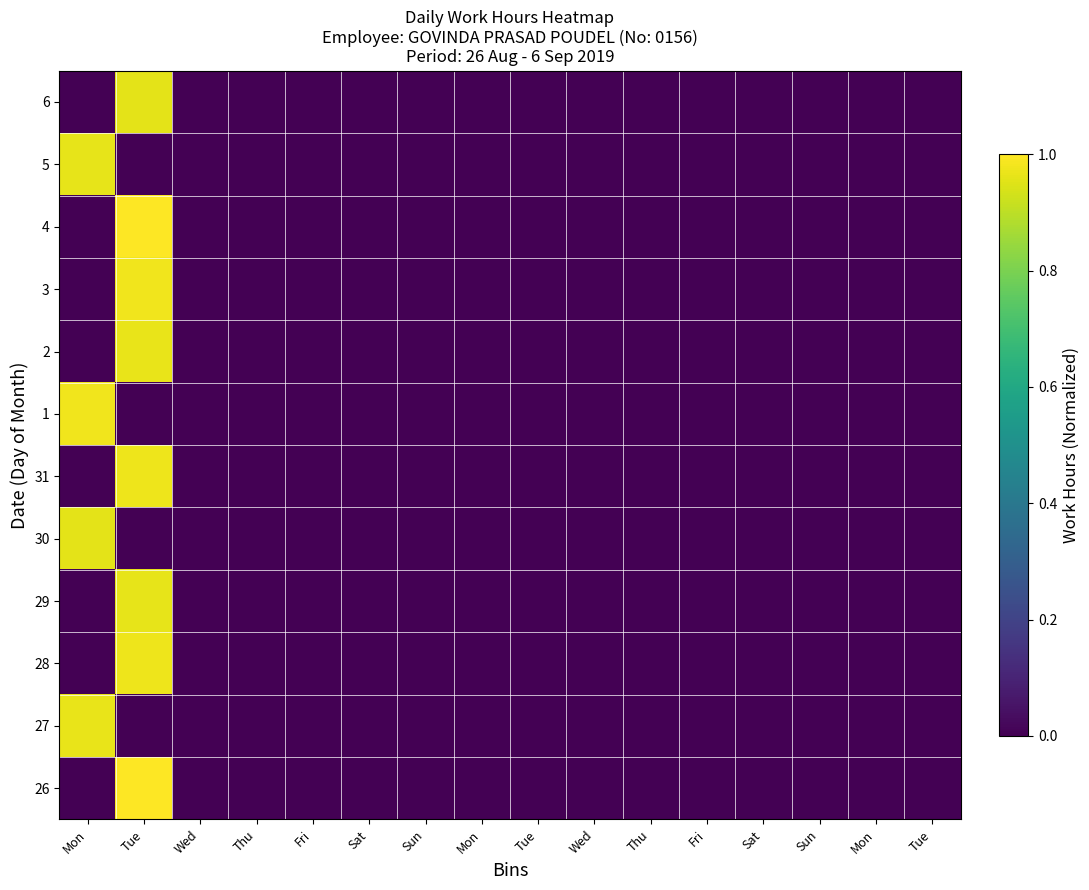

Reading left to right, what are all the values shown in this chart?

26: Mon=0.0	Tue=1.0	Wed=0.0	Thu=0.0	Fri=0.0	Sat=0.0	Sun=0.0	Mon=0.0	Tue=0.0	Wed=0.0	Thu=0.0	Fri=0.0	Sat=0.0	Sun=0.0	Mon=0.0	Tue=0.0
27: Mon=1.0	Tue=0.0	Wed=0.0	Thu=0.0	Fri=0.0	Sat=0.0	Sun=0.0	Mon=0.0	Tue=0.0	Wed=0.0	Thu=0.0	Fri=0.0	Sat=0.0	Sun=0.0	Mon=0.0	Tue=0.0
28: Mon=0.0	Tue=1.0	Wed=0.0	Thu=0.0	Fri=0.0	Sat=0.0	Sun=0.0	Mon=0.0	Tue=0.0	Wed=0.0	Thu=0.0	Fri=0.0	Sat=0.0	Sun=0.0	Mon=0.0	Tue=0.0
29: Mon=0.0	Tue=1.0	Wed=0.0	Thu=0.0	Fri=0.0	Sat=0.0	Sun=0.0	Mon=0.0	Tue=0.0	Wed=0.0	Thu=0.0	Fri=0.0	Sat=0.0	Sun=0.0	Mon=0.0	Tue=0.0
30: Mon=1.0	Tue=0.0	Wed=0.0	Thu=0.0	Fri=0.0	Sat=0.0	Sun=0.0	Mon=0.0	Tue=0.0	Wed=0.0	Thu=0.0	Fri=0.0	Sat=0.0	Sun=0.0	Mon=0.0	Tue=0.0
31: Mon=0.0	Tue=1.0	Wed=0.0	Thu=0.0	Fri=0.0	Sat=0.0	Sun=0.0	Mon=0.0	Tue=0.0	Wed=0.0	Thu=0.0	Fri=0.0	Sat=0.0	Sun=0.0	Mon=0.0	Tue=0.0
1: Mon=1.0	Tue=0.0	Wed=0.0	Thu=0.0	Fri=0.0	Sat=0.0	Sun=0.0	Mon=0.0	Tue=0.0	Wed=0.0	Thu=0.0	Fri=0.0	Sat=0.0	Sun=0.0	Mon=0.0	Tue=0.0
2: Mon=0.0	Tue=1.0	Wed=0.0	Thu=0.0	Fri=0.0	Sat=0.0	Sun=0.0	Mon=0.0	Tue=0.0	Wed=0.0	Thu=0.0	Fri=0.0	Sat=0.0	Sun=0.0	Mon=0.0	Tue=0.0
3: Mon=0.0	Tue=1.0	Wed=0.0	Thu=0.0	Fri=0.0	Sat=0.0	Sun=0.0	Mon=0.0	Tue=0.0	Wed=0.0	Thu=0.0	Fri=0.0	Sat=0.0	Sun=0.0	Mon=0.0	Tue=0.0
4: Mon=0.0	Tue=1.0	Wed=0.0	Thu=0.0	Fri=0.0	Sat=0.0	Sun=0.0	Mon=0.0	Tue=0.0	Wed=0.0	Thu=0.0	Fri=0.0	Sat=0.0	Sun=0.0	Mon=0.0	Tue=0.0
5: Mon=1.0	Tue=0.0	Wed=0.0	Thu=0.0	Fri=0.0	Sat=0.0	Sun=0.0	Mon=0.0	Tue=0.0	Wed=0.0	Thu=0.0	Fri=0.0	Sat=0.0	Sun=0.0	Mon=0.0	Tue=0.0
6: Mon=0.0	Tue=1.0	Wed=0.0	Thu=0.0	Fri=0.0	Sat=0.0	Sun=0.0	Mon=0.0	Tue=0.0	Wed=0.0	Thu=0.0	Fri=0.0	Sat=0.0	Sun=0.0	Mon=0.0	Tue=0.0